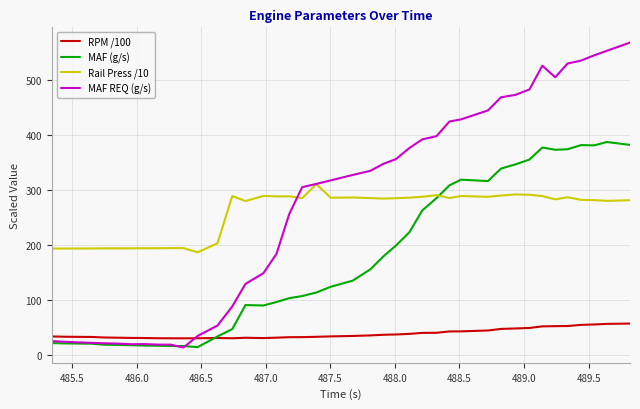

Is this an area chart (filled region under the line)?

No